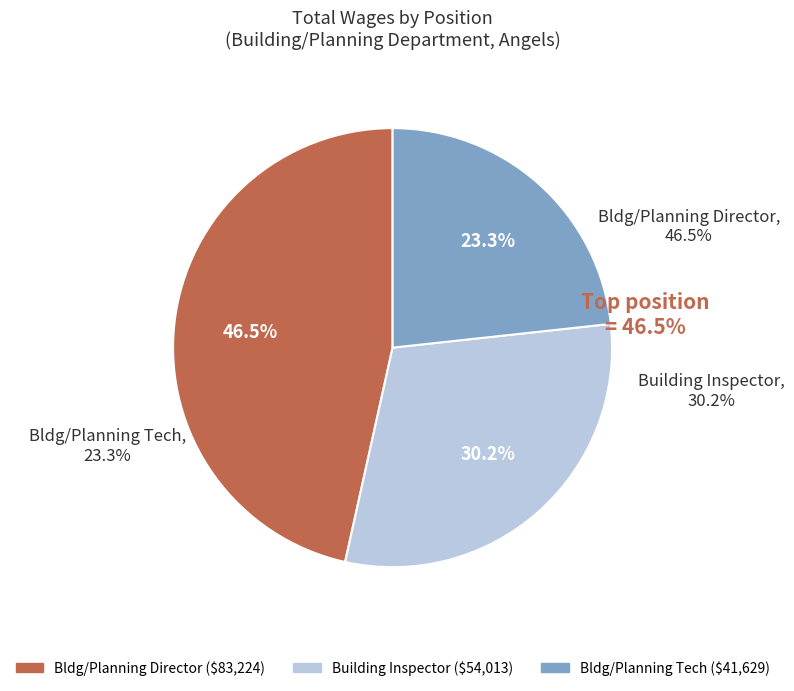

How many slices are in this pie chart?

3